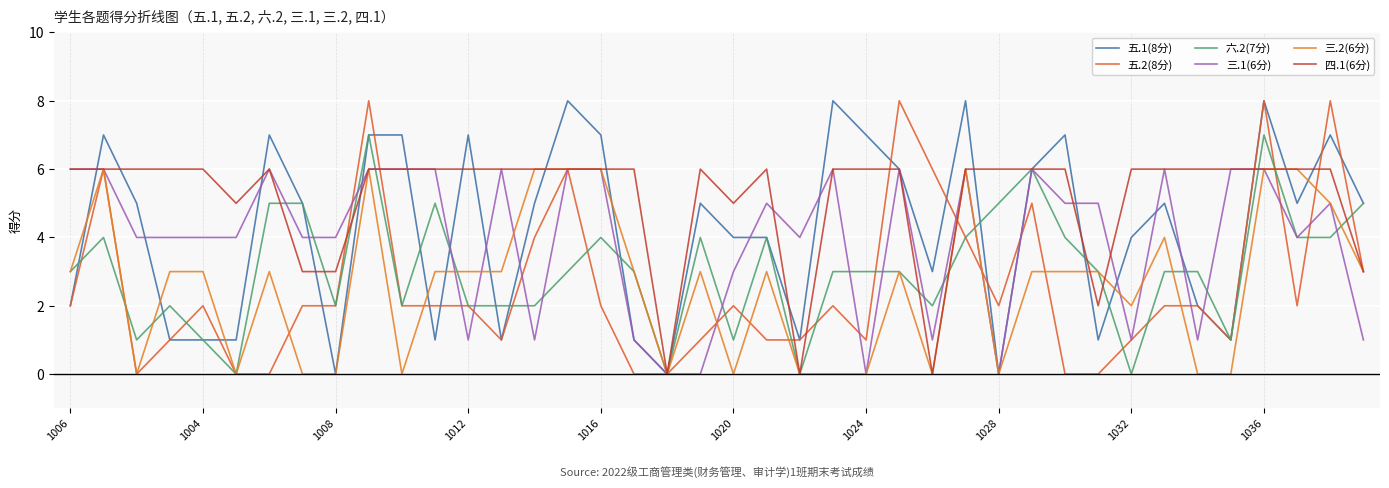

What is the difference between the second highest and second lowest values in the 三.2(6分) series?

6